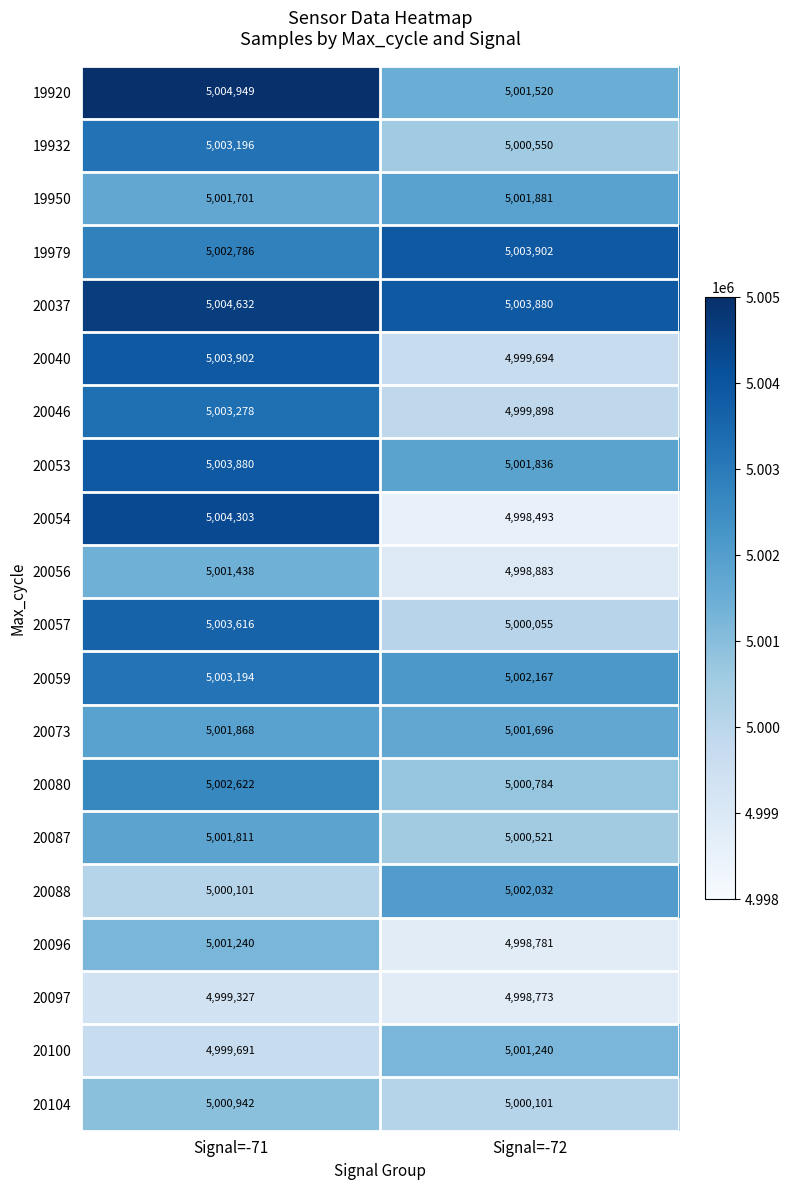

Is it true that 20053 equals 5003880 at Signal=-71?

True